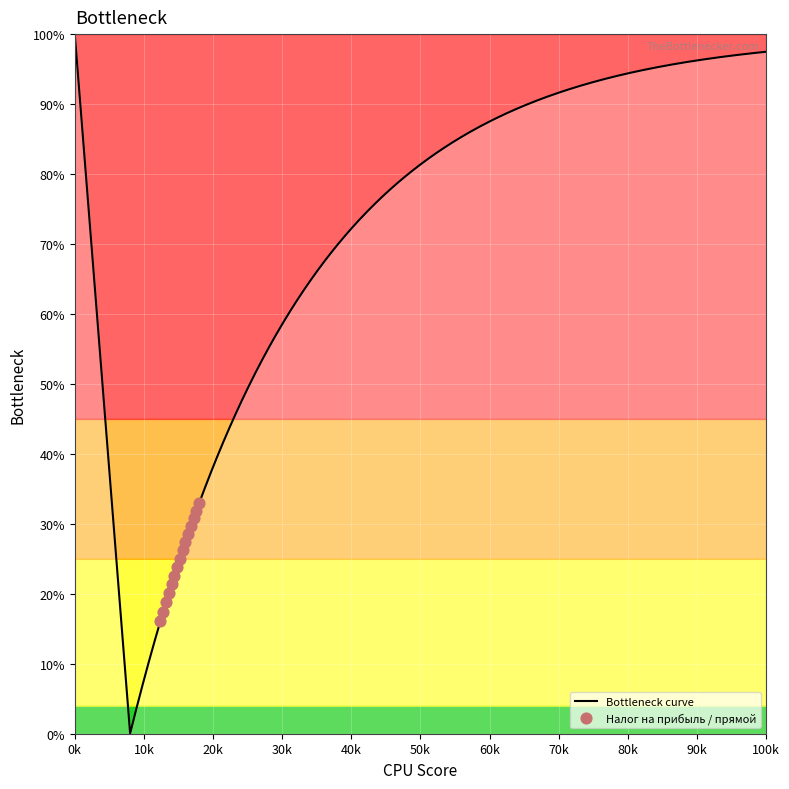

What is the change in value from 1 to 2?

+1.3